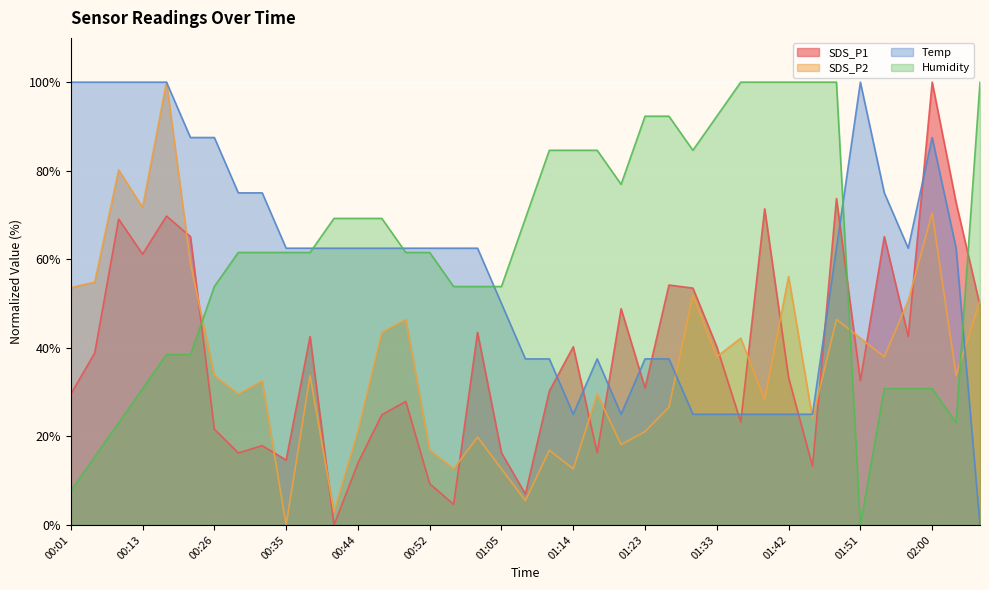

How many intersections are there between Temp and SDS_P1?

11